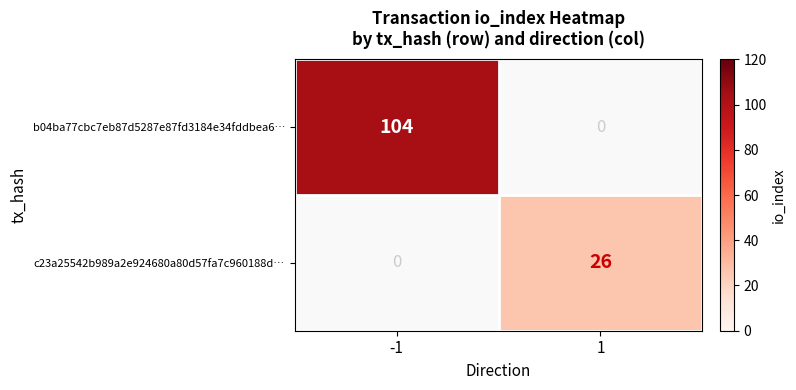

What is the difference between the maximum and minimum values in the b04ba77cbc7eb87d5287e87fd3184e34fddbea6… series?

104